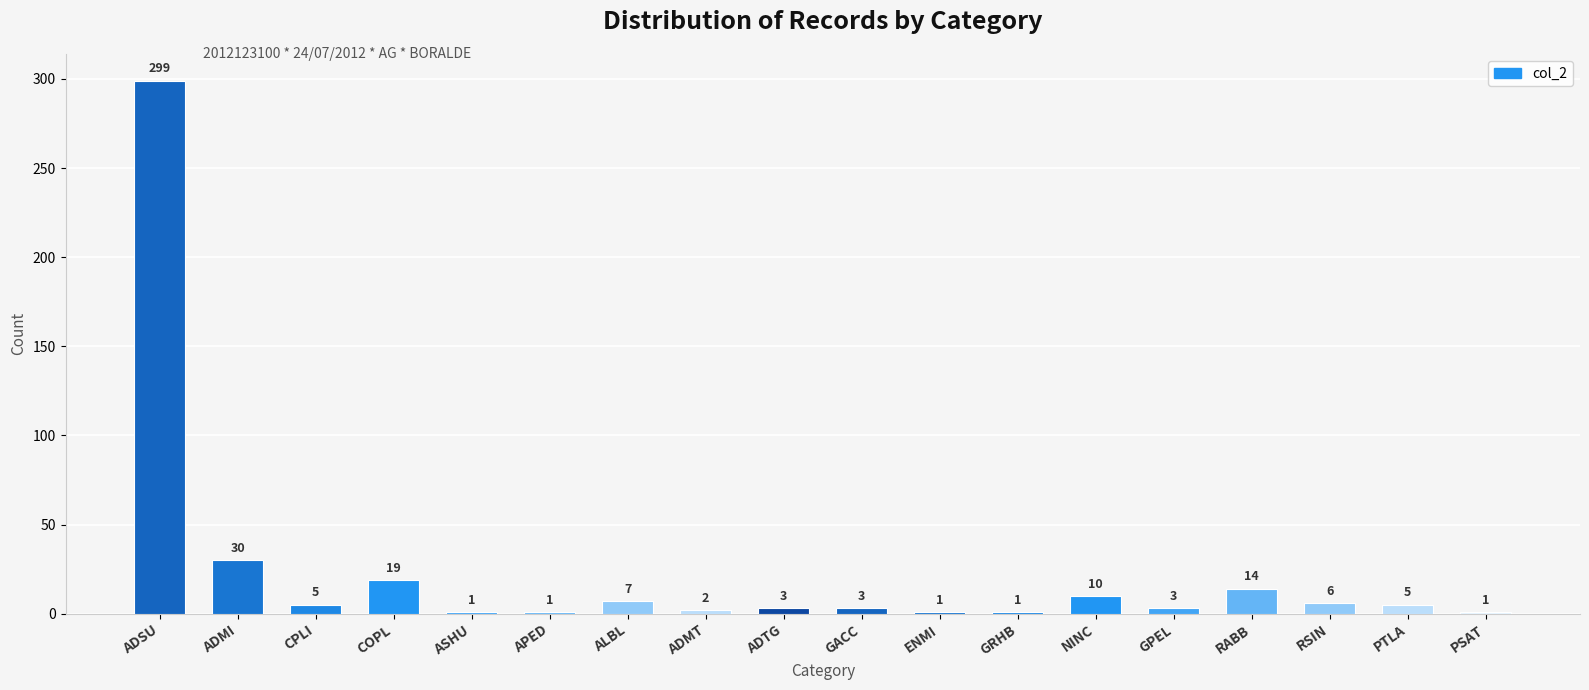

What is the value of the 1st bar from the left?

299